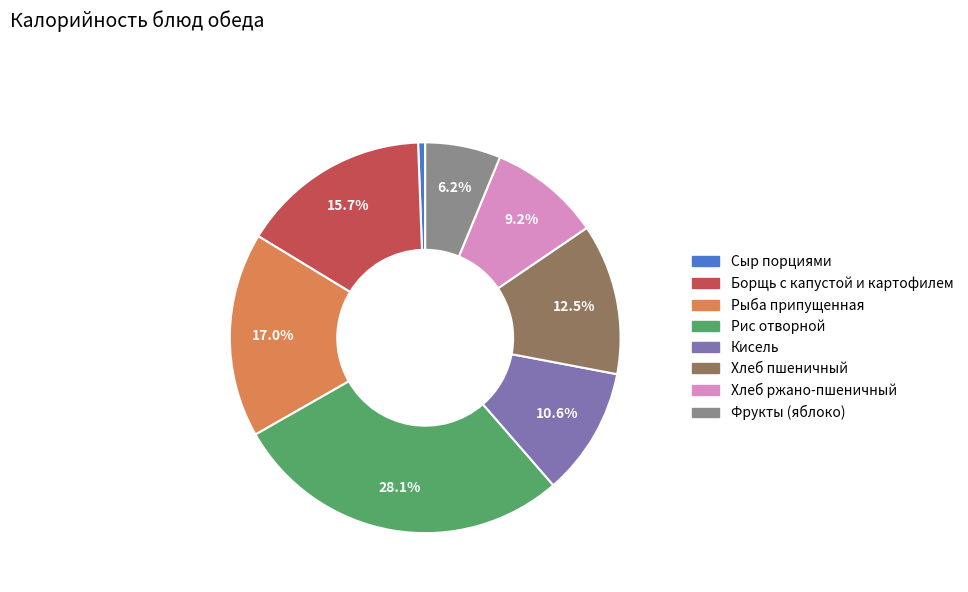

To the nearest percent, what is the difference between the largest and smallest slice percentages?

28%